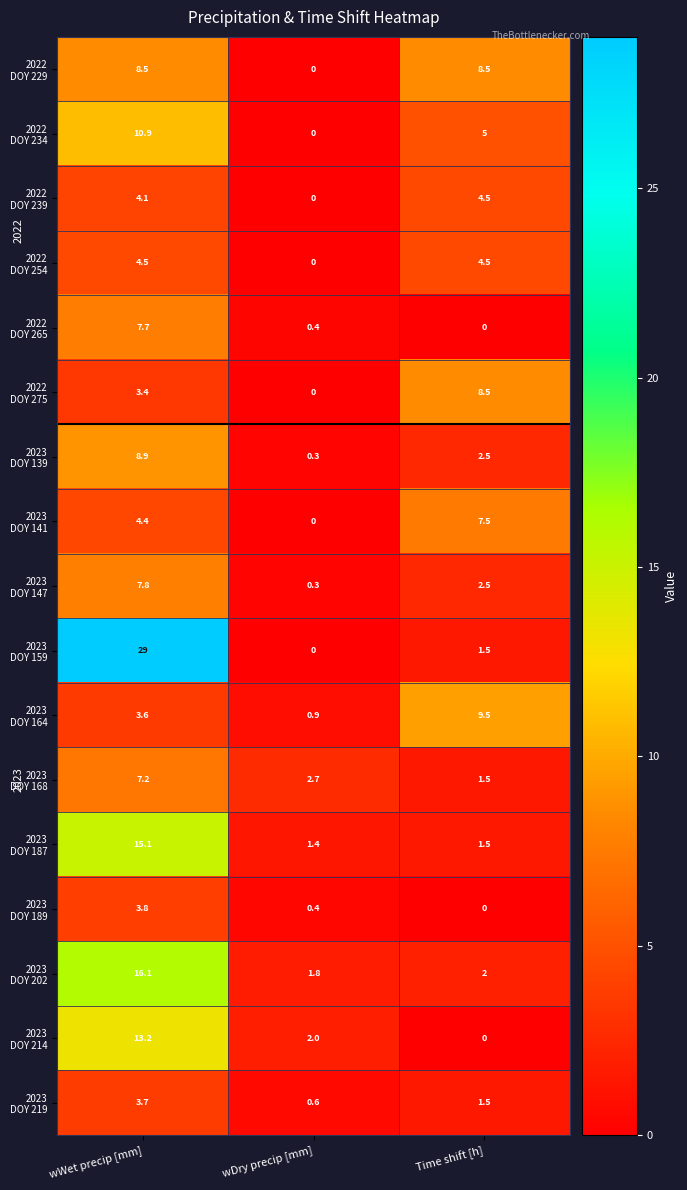

What is the spread (max minus min) of values at Time shift [h]?

9.5